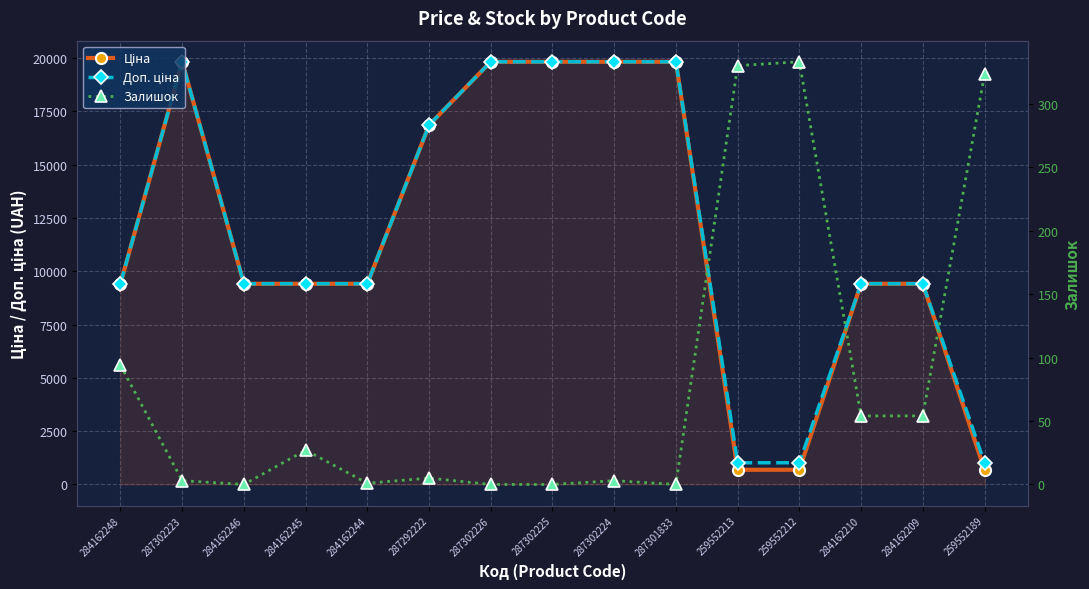

Which series has the largest total across all categories?

Доп. ціна